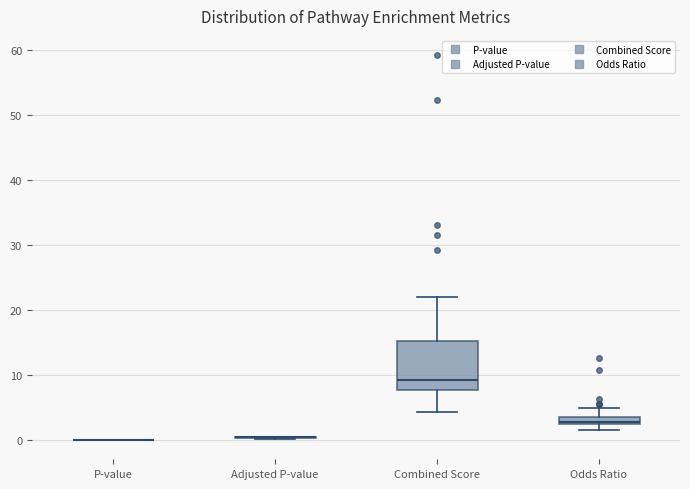

Where does the median line of the box for Combined Score sit on the y-axis? The values are not printed on the chart, so give them approximately, as read against the axis.

9